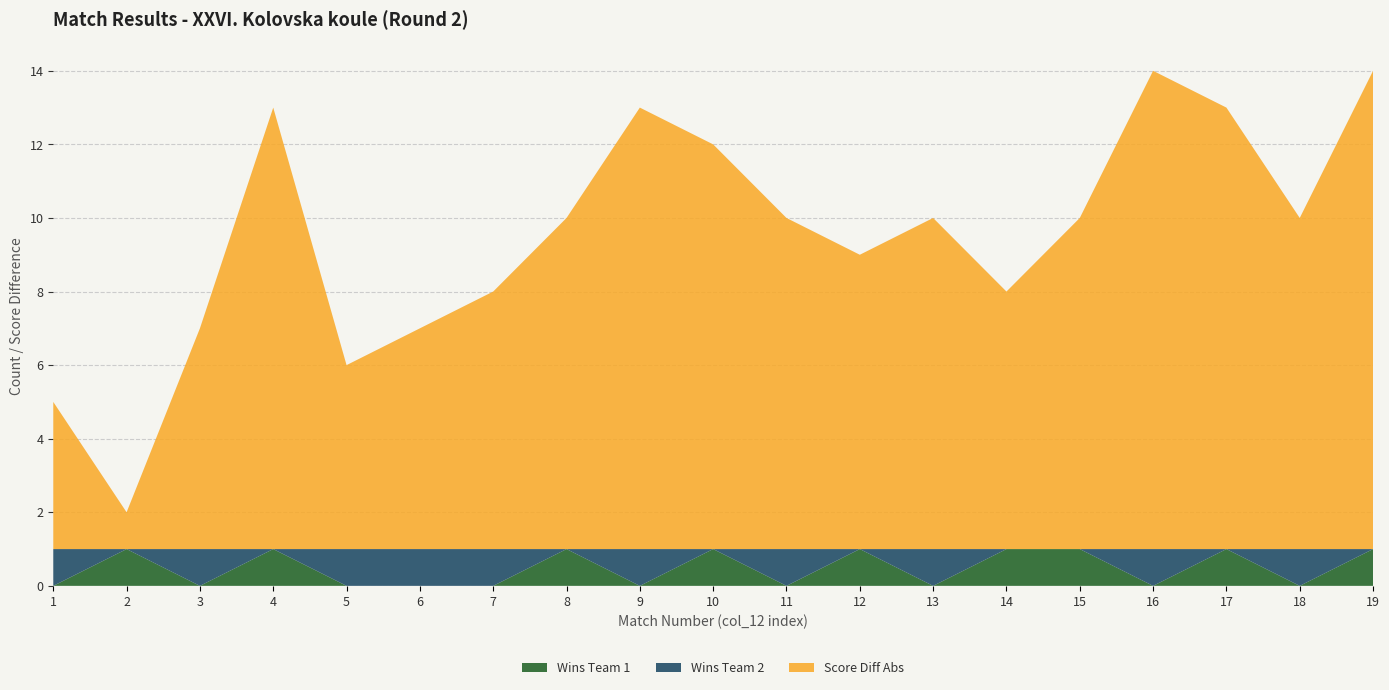

Reading right to left, transcribe all the data shown in this chart.

Wins Team 1: 1	0	1	0	1	1	0	1	0	1	0	1	0	0	0	1	0	1	0
Wins Team 2: 0	1	0	1	0	0	1	0	1	0	1	0	1	1	1	0	1	0	1
Score Diff Abs: 13	9	12	13	9	7	9	8	9	11	12	9	7	6	5	12	6	1	4